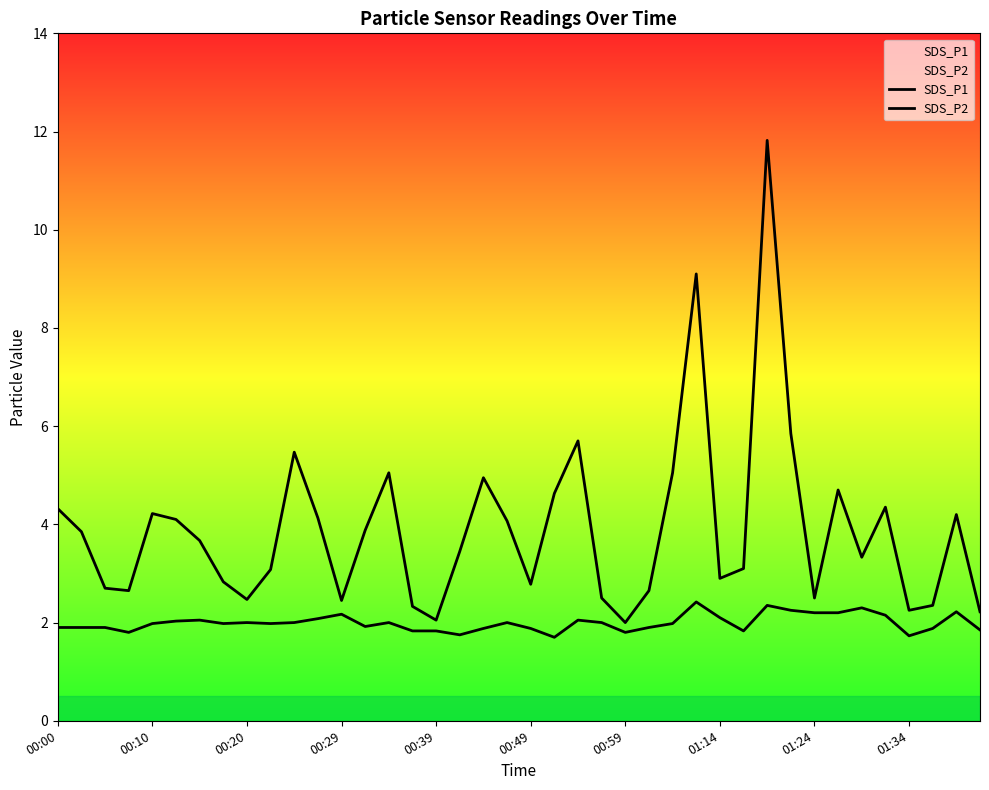

What is the smallest value displayed?

1.7